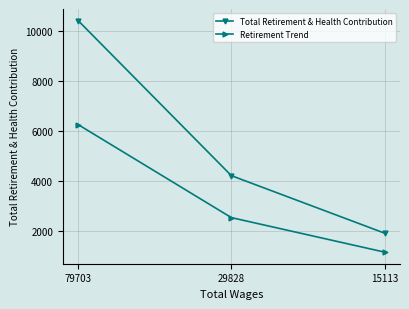

Which series has the largest range (max minus min)?

Total Retirement & Health Contribution